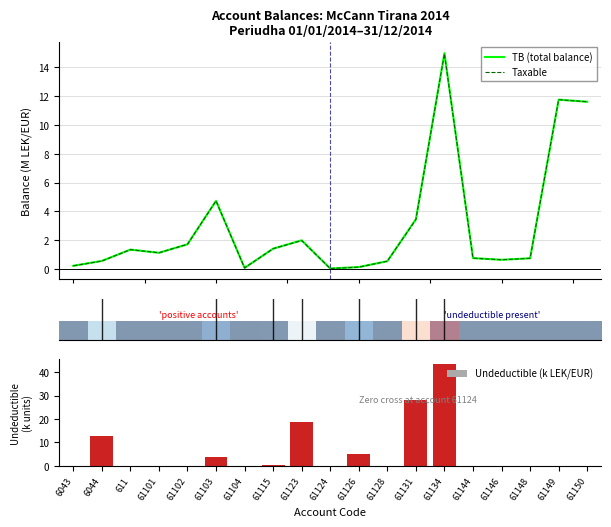

The value of TB (total balance) at 6043 is 0.3. True or false?

True